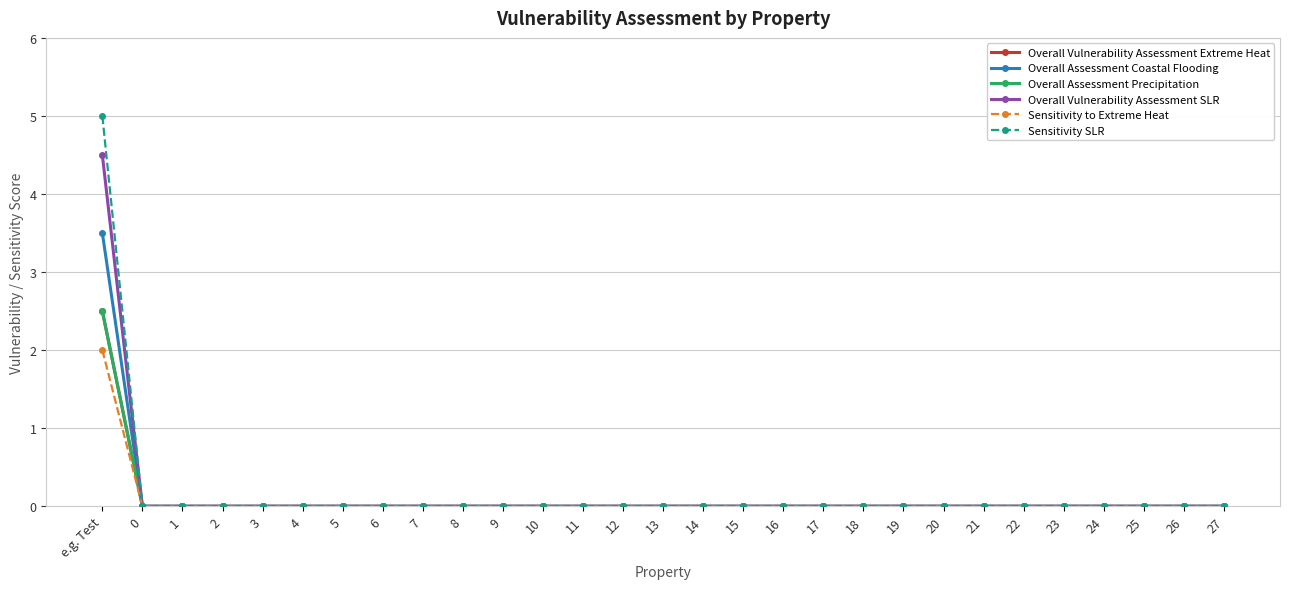

Is this an area chart (filled region under the line)?

No